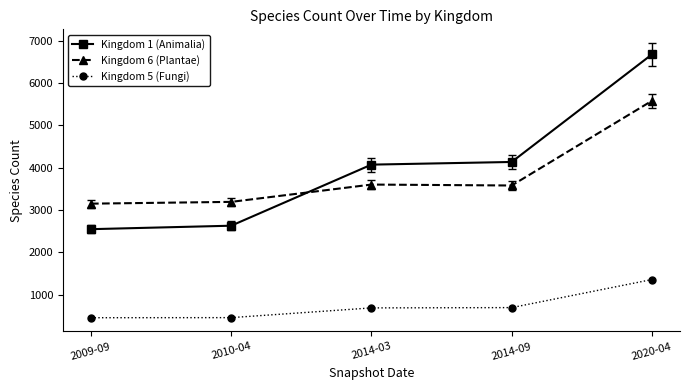

What is the sum of all Kingdom 6 (Plantae) values?

19117